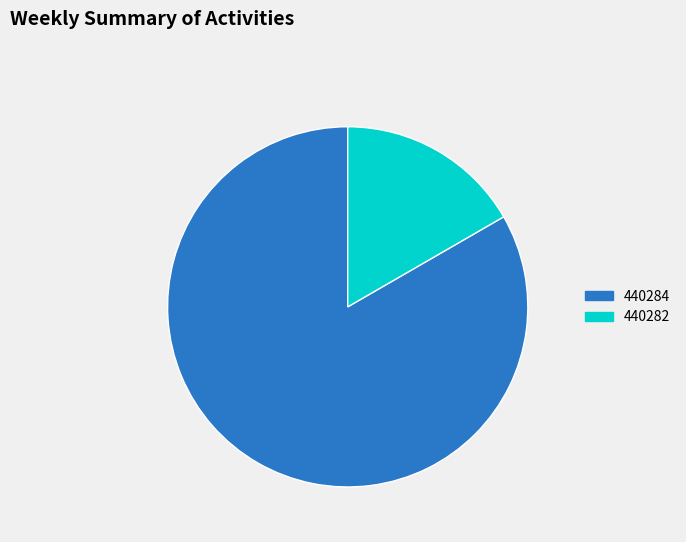

How many slices are in this pie chart?

2